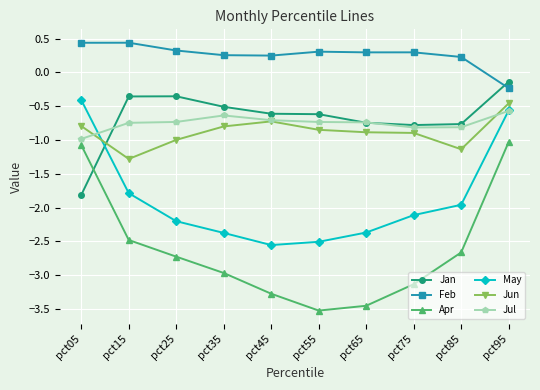

True or false: May and Feb cross at least once.

False